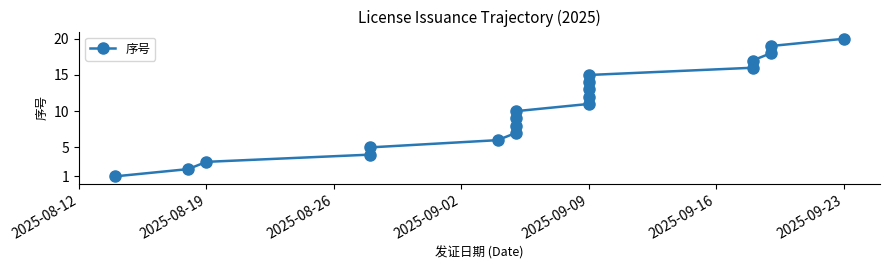

Does the chart have visible grid lines?

No